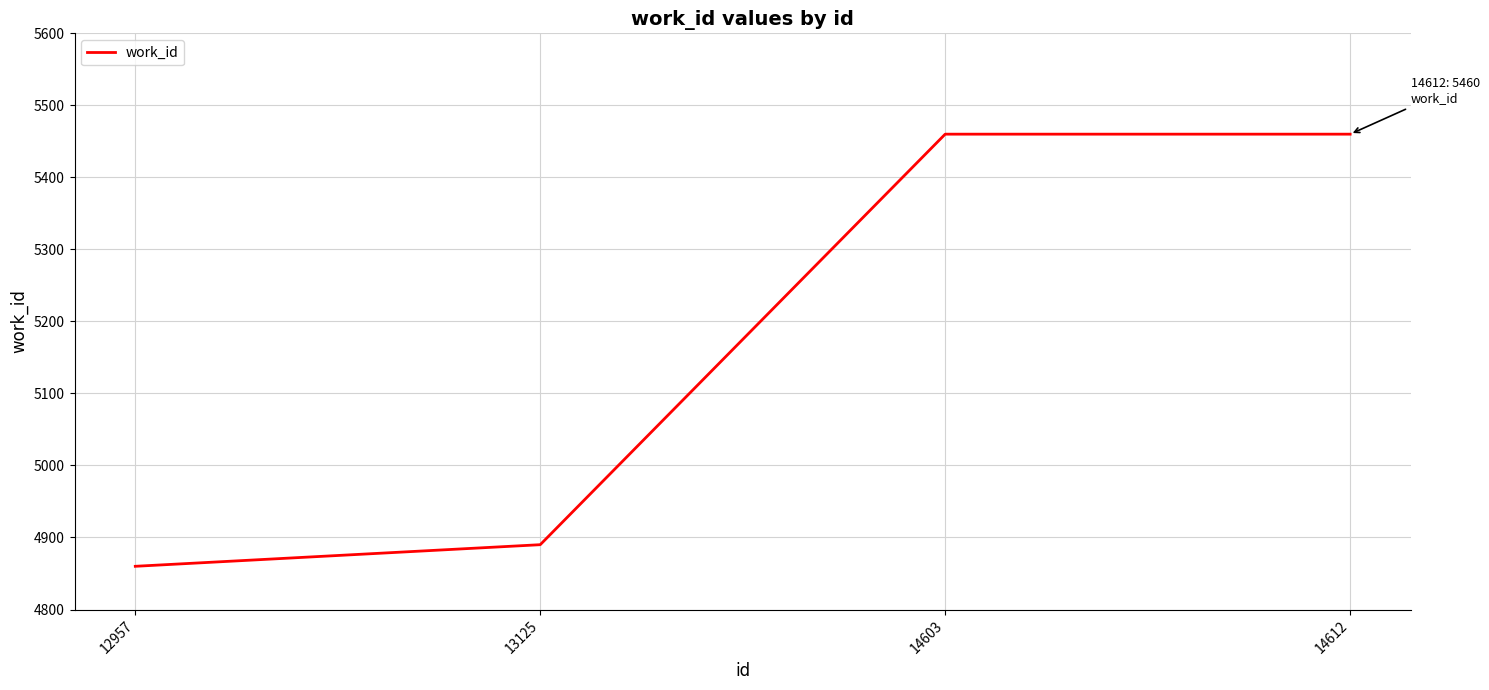

What is the sum of the values at 14612 and 14603?

10920